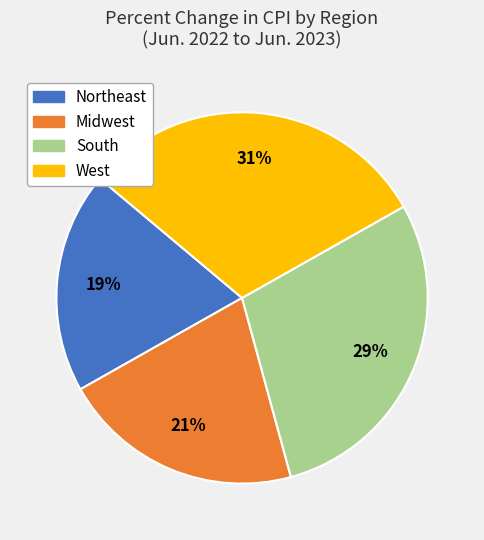

To the nearest percent, what is the combined percentage of West and Northeast?

50%